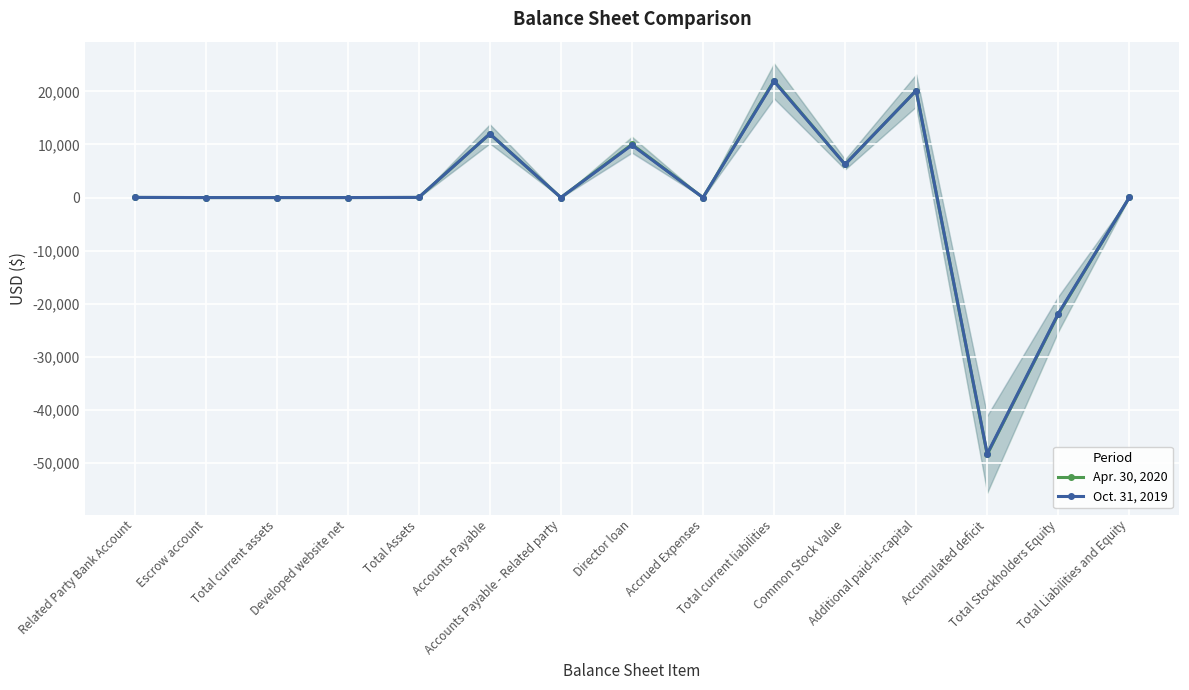

At how many categories does at least one series exceed -28795?

14